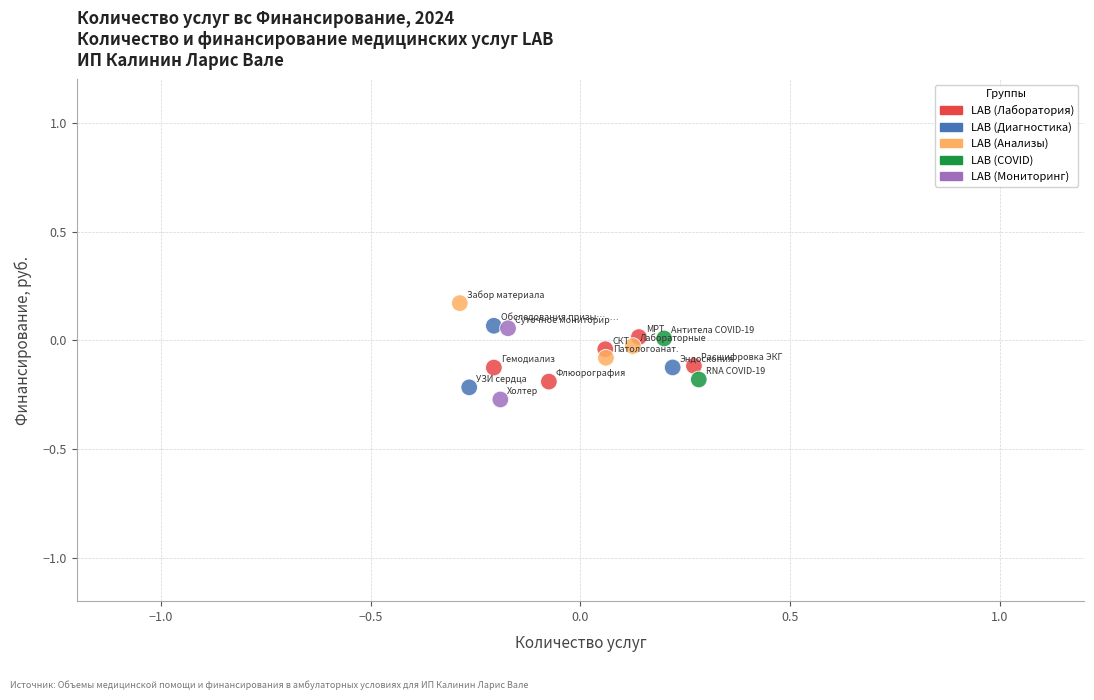

What is the range of Y values (max minus min)?

0.4